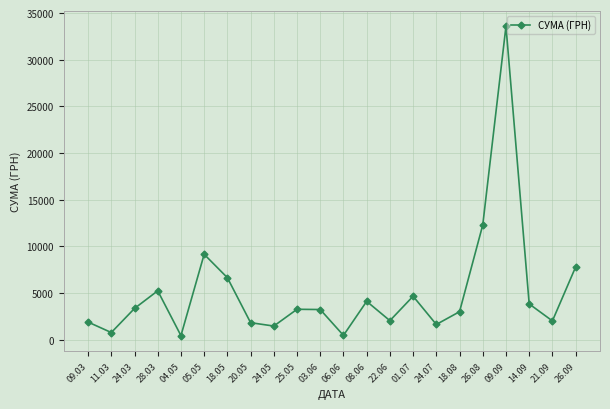

True or false: there are more than 2 points higher than both neighbors.

True